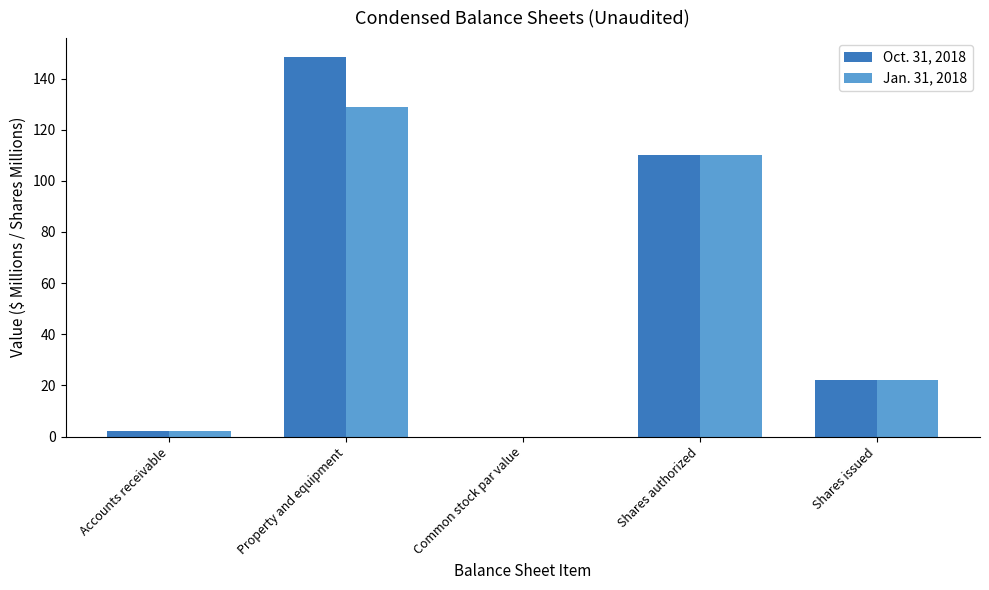

What is the average value of the Jan. 31, 2018 series?

52.7